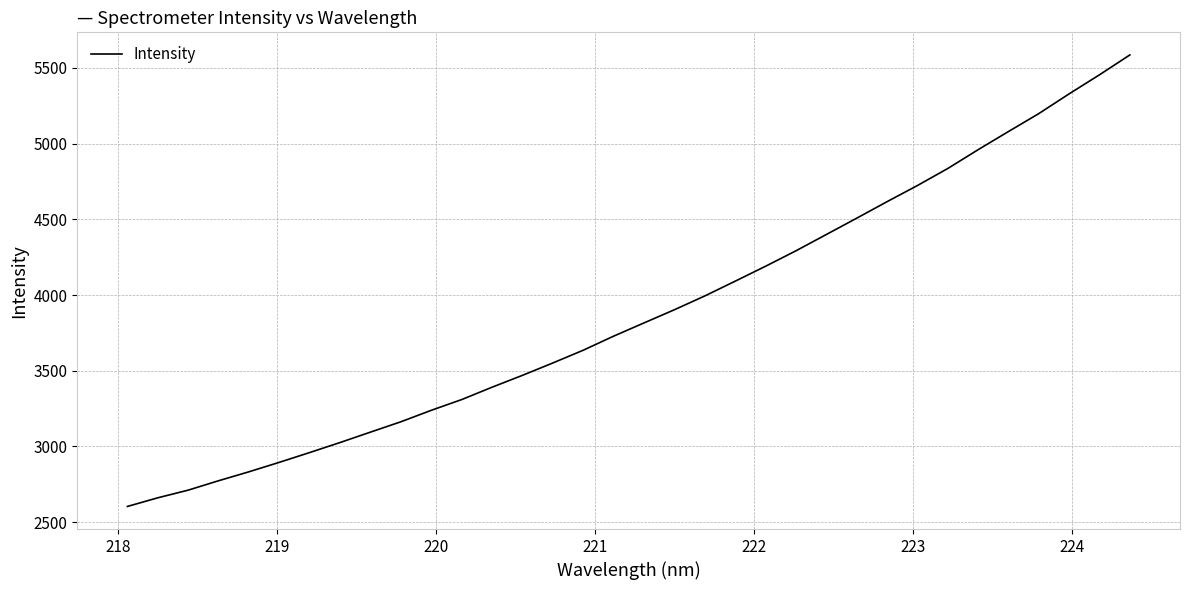

What is the greatest value displayed?

5586.2